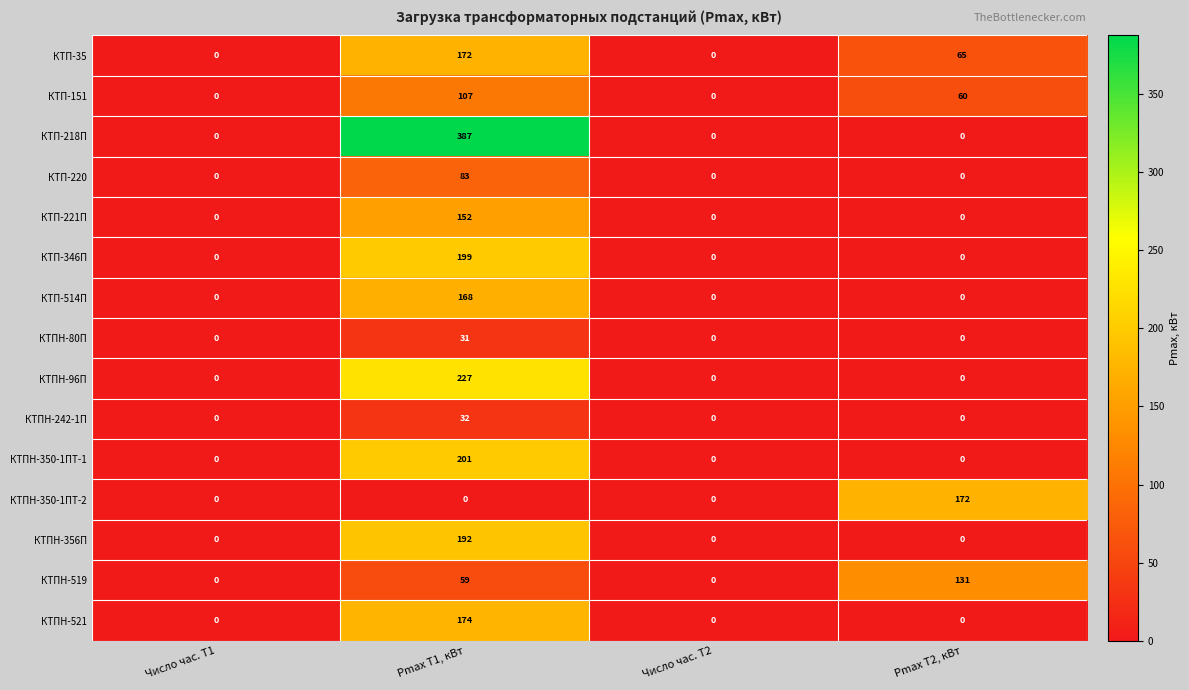

What is the difference between the second highest and second lowest values in the КТП-35 series?

65